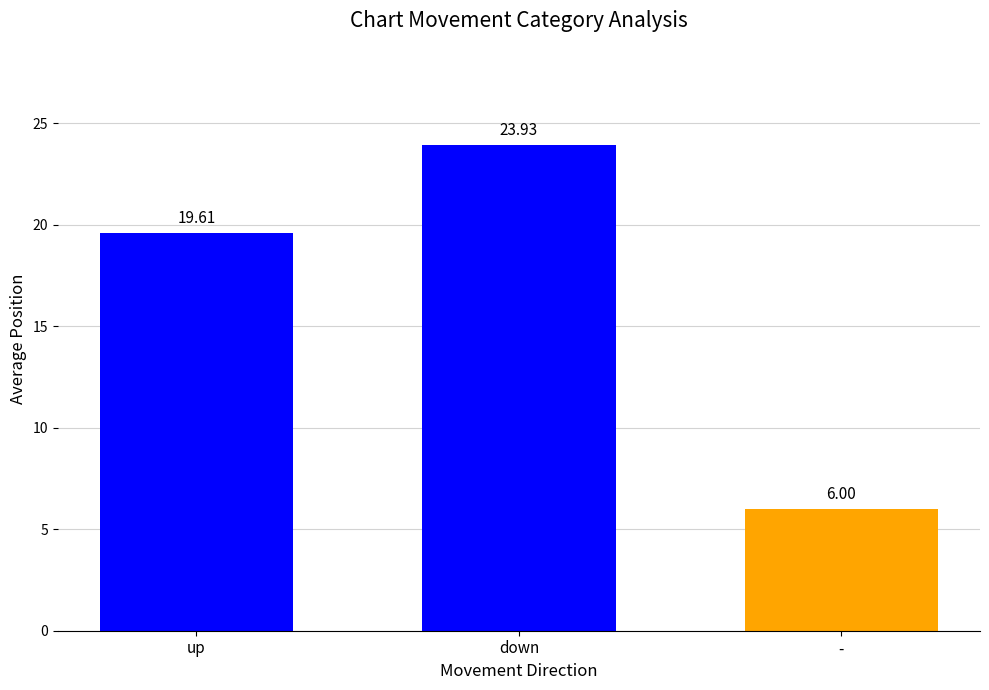

Which has a higher value, - or up?

up